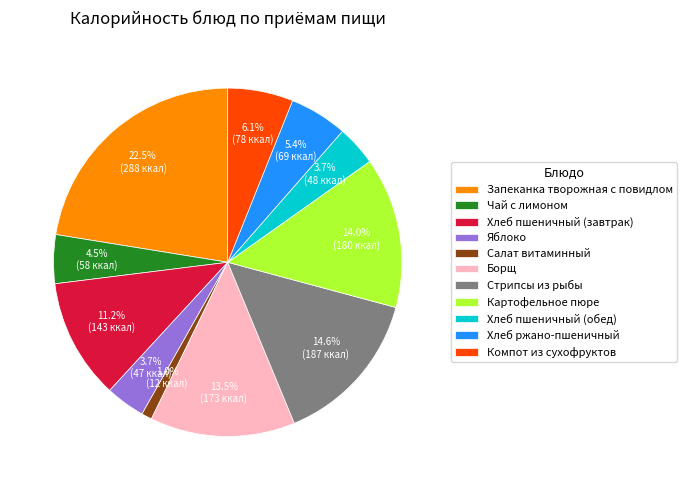

Is there any slice that represents more than half of the pie?

No